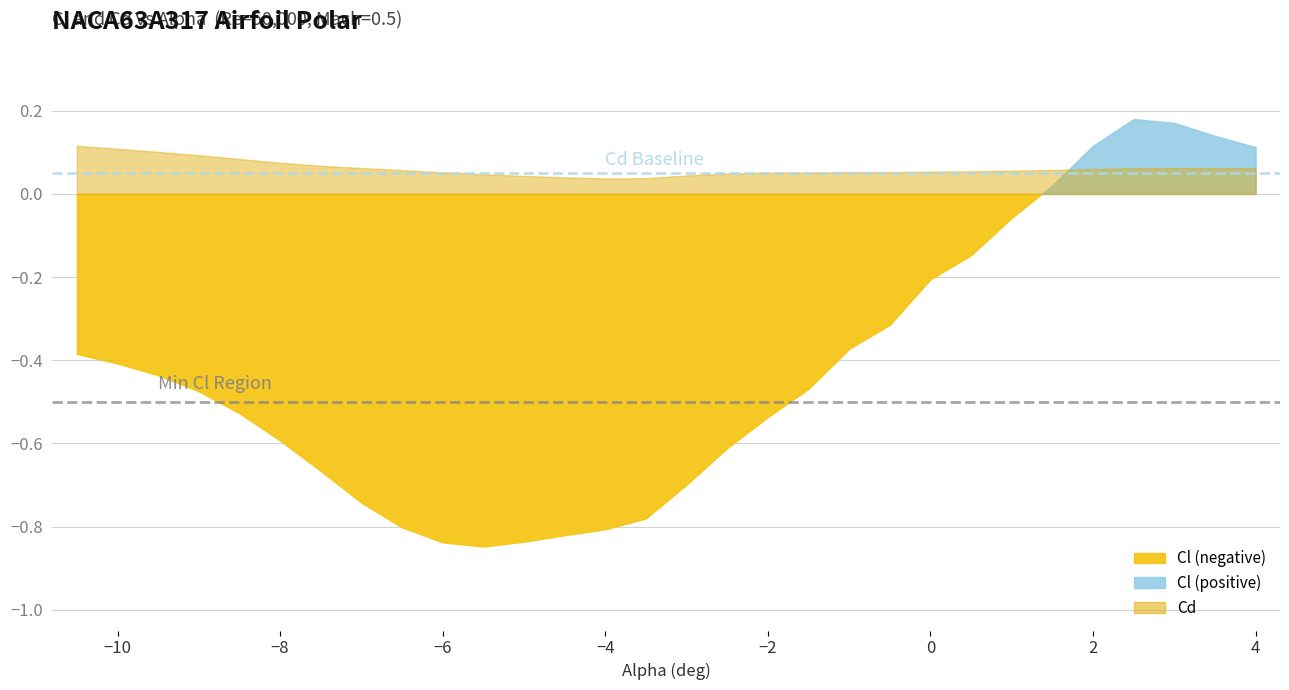

What is the approximate value of Cd at 1.0?

0.1